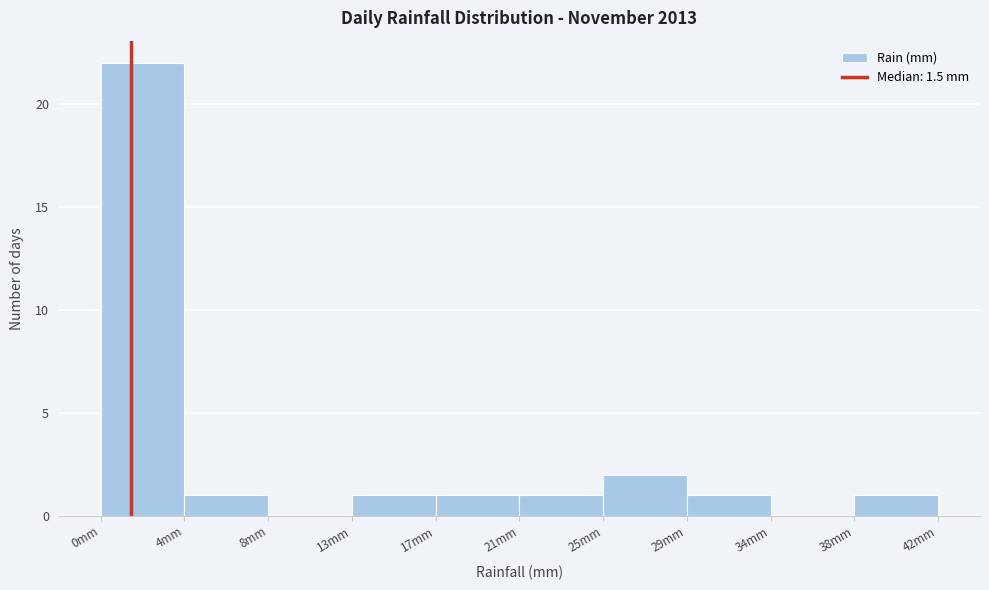

Over which range of the x-axis is the bar tallest?

0.0 to 4.2